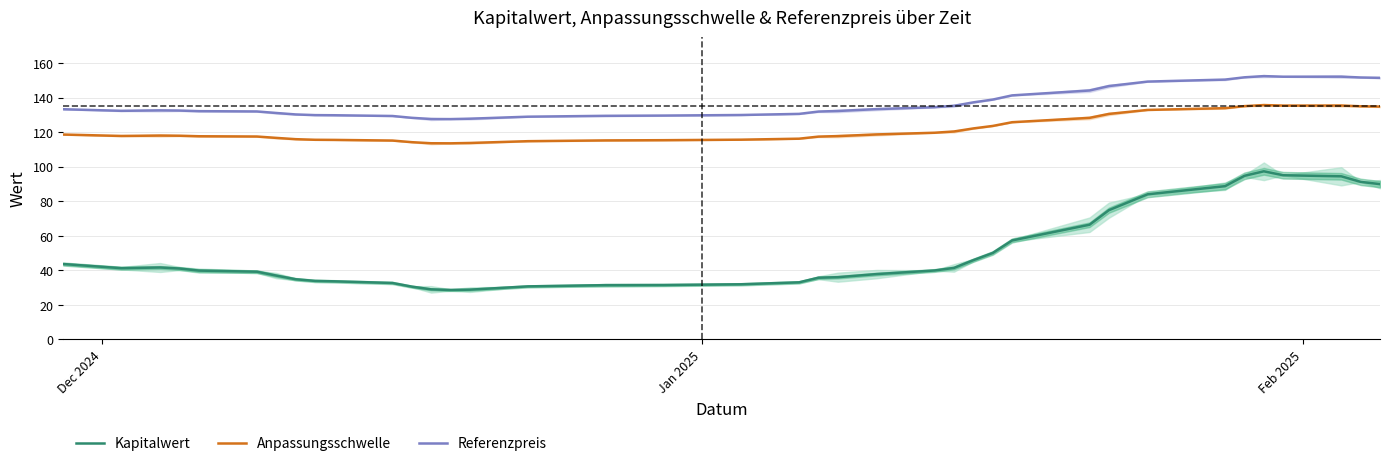

What is the maximum value for Anpassungsschwelle?

135.6